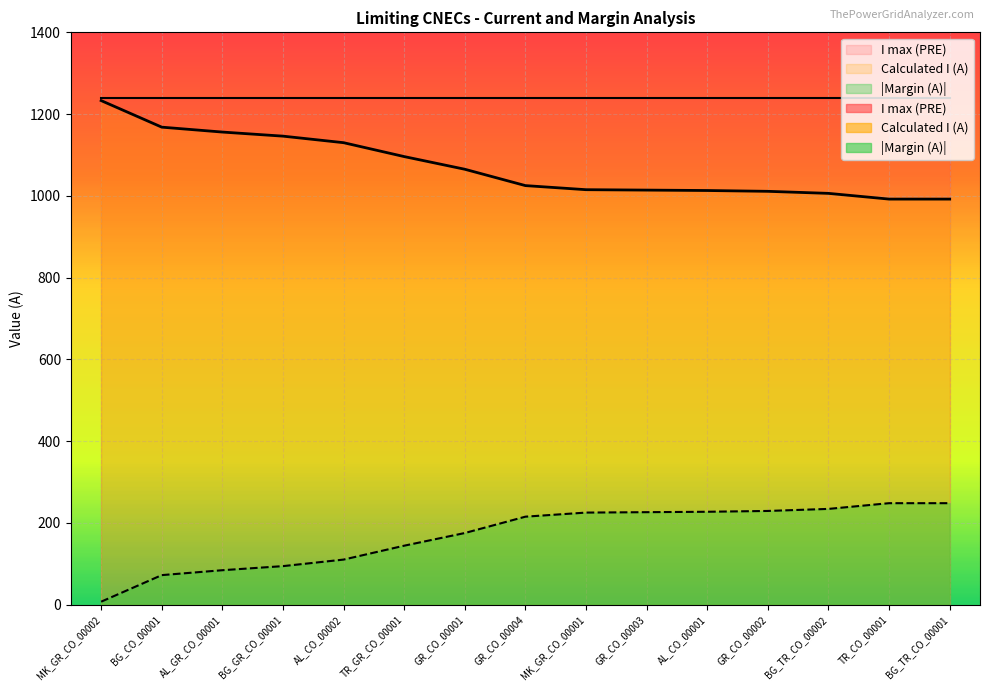

Reading left to right, list all the values displayed in this chart.

Calculated I (A): 1233	1168	1156	1146	1130	1096	1065	1025	1015	1014	1013	1011	1006	992	992
Margin (A): 7	72	84	94	110	144	175	215	225	226	227	229	234	248	248